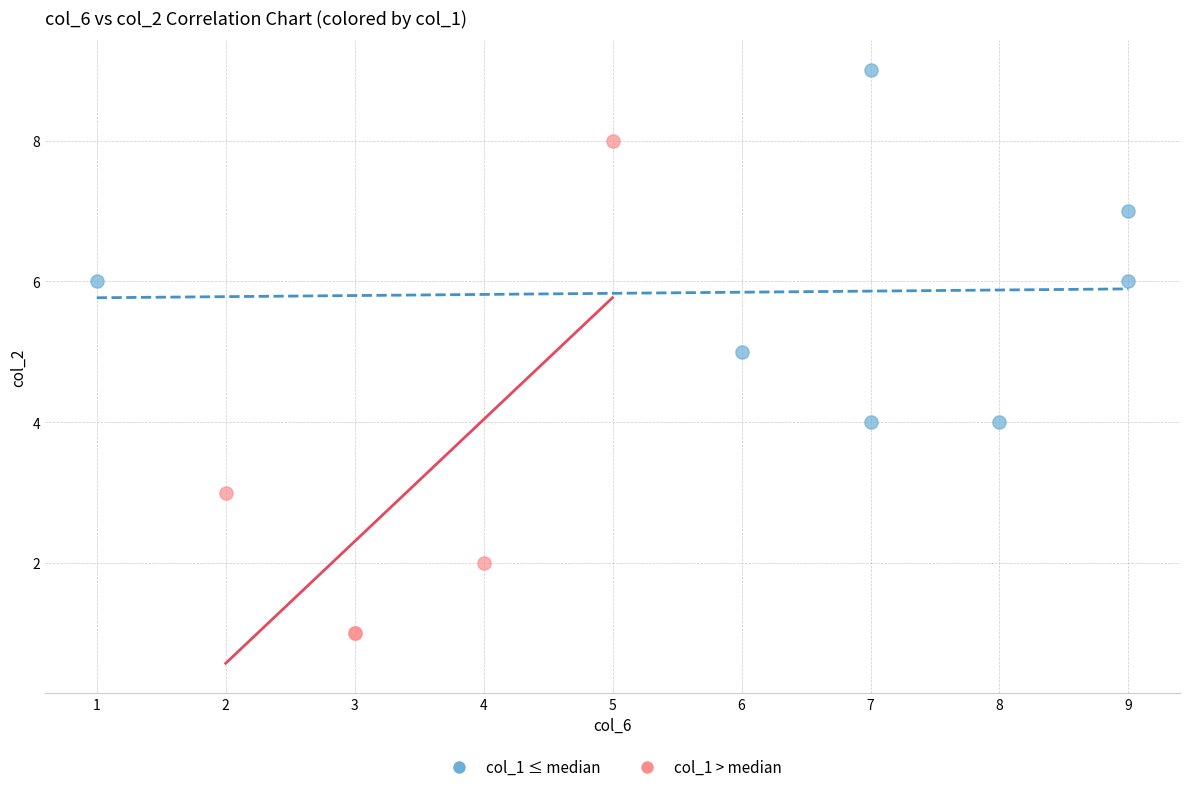

Which series reaches the maximum Y coordinate?

col_1 ≤ median